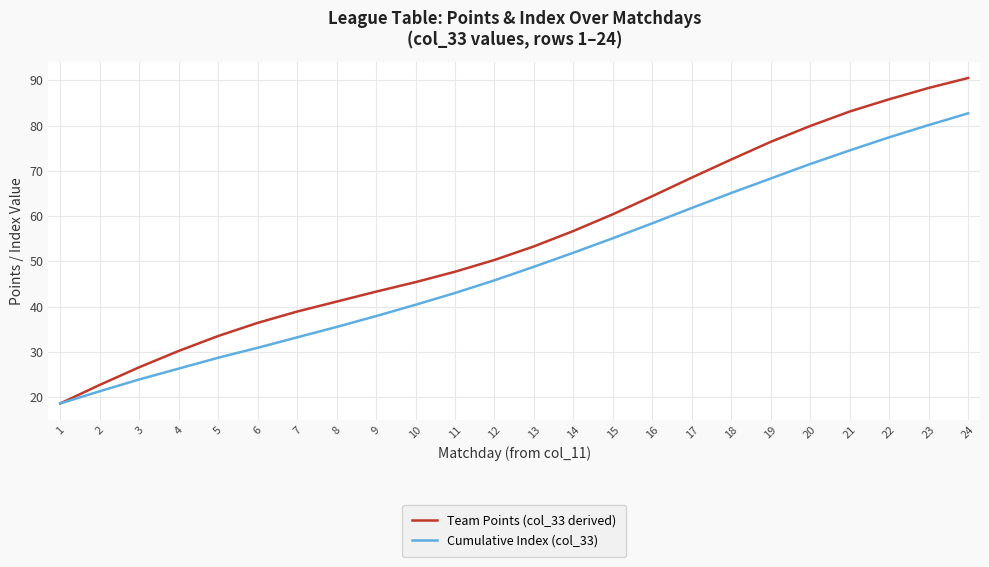

What is the difference between the second highest and minimum values in the Team Points (col_33 derived) series?

69.7